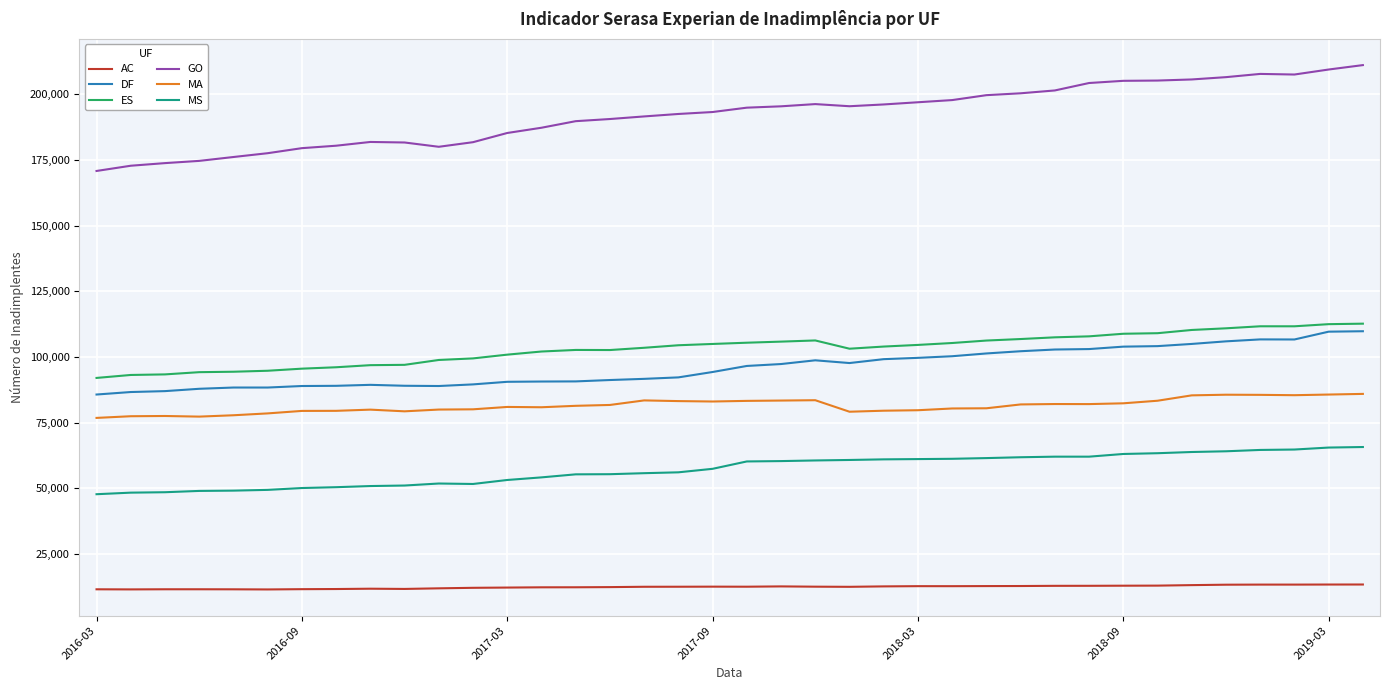

True or false: MS and DF cross at least once.

False